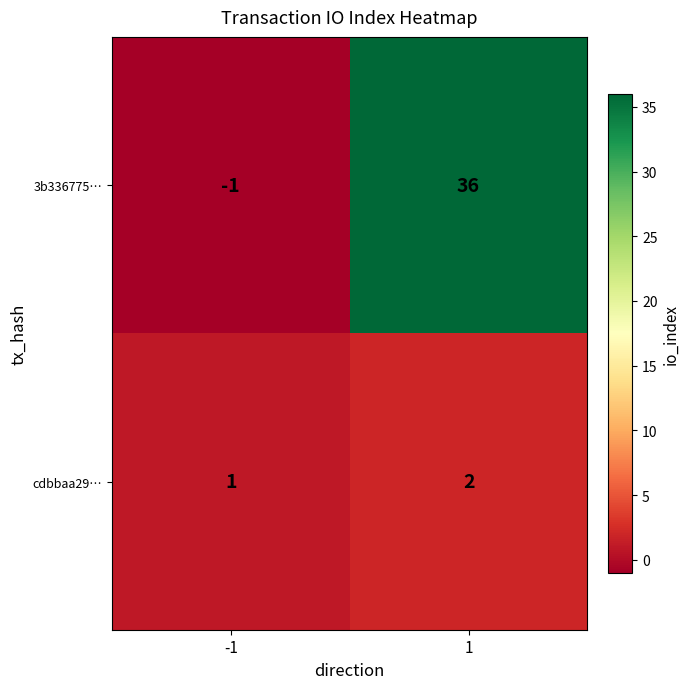

Read the 3b336775… value at 1.

36